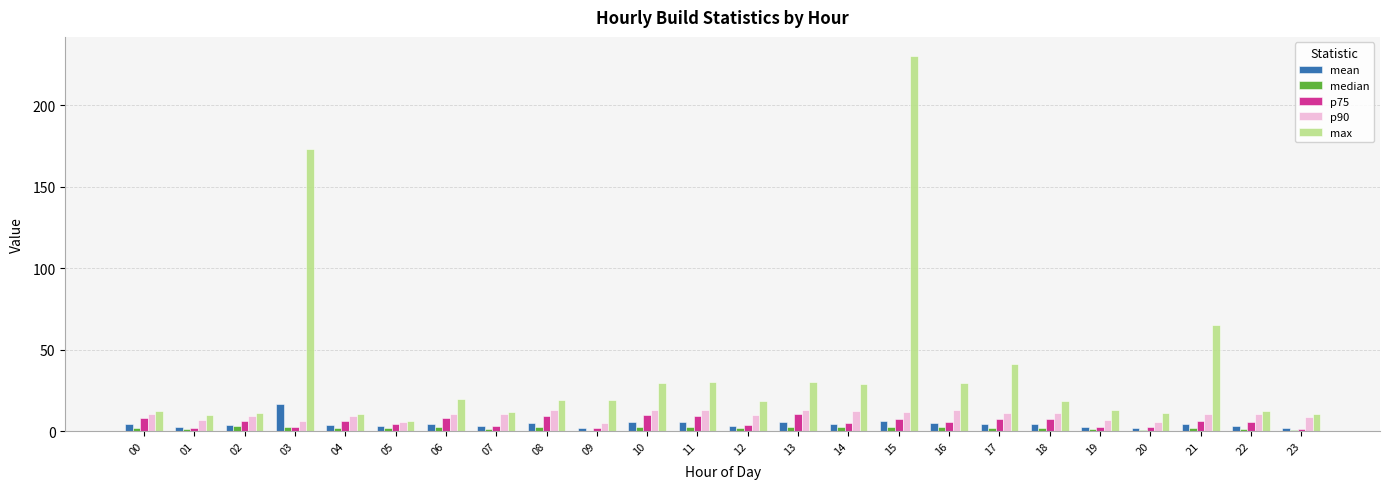

Is it true that p90 equals 12.2 at 14?

True